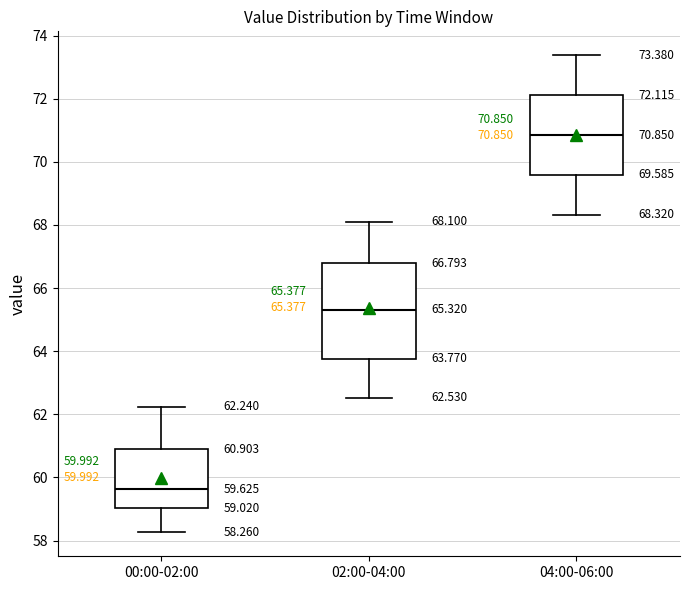

Which box has the highest median line?

04:00-06:00